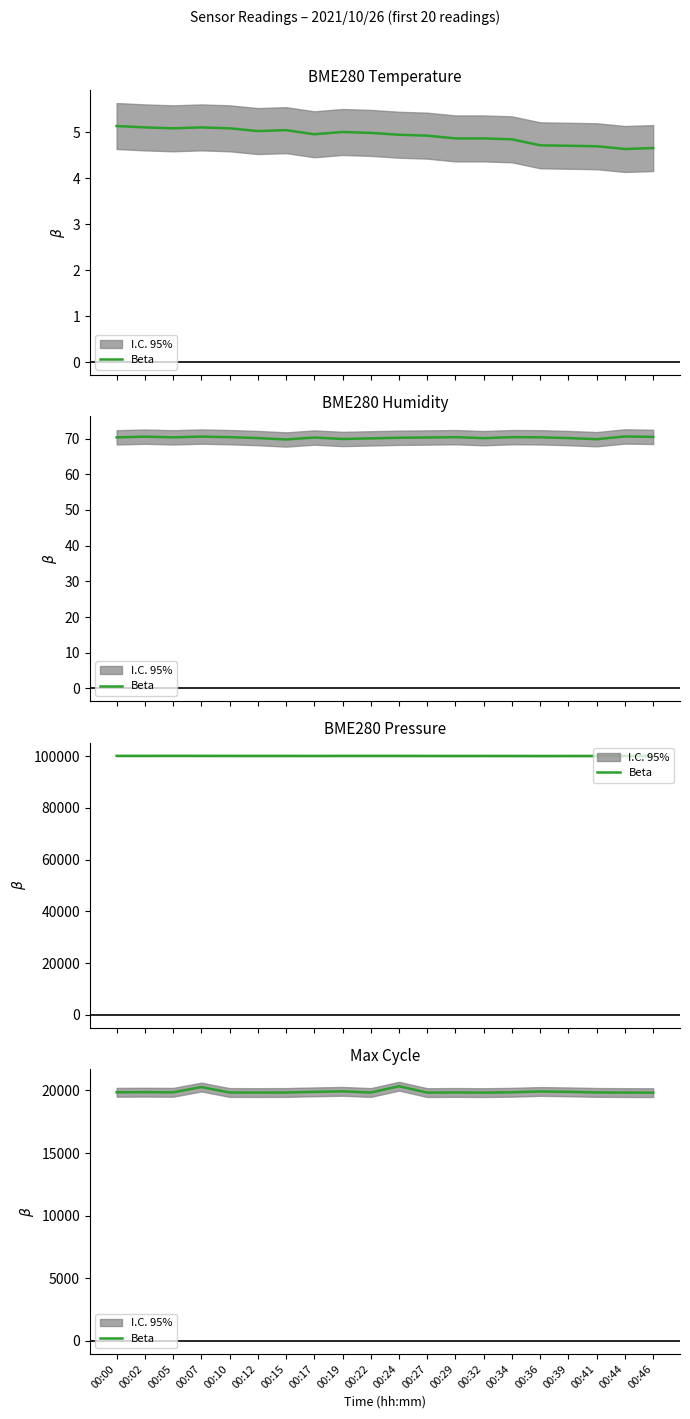

Reading left to right, list all the values displayed in this chart.

00:00=19856	00:02=19864	00:05=19853	00:07=20274	00:10=19838	00:12=19834	00:15=19840	00:17=19890	00:19=19932	00:22=19837	00:24=20341	00:27=19829	00:29=19844	00:32=19829	00:34=19857	00:36=19922	00:39=19891	00:41=19845	00:44=19833	00:46=19825